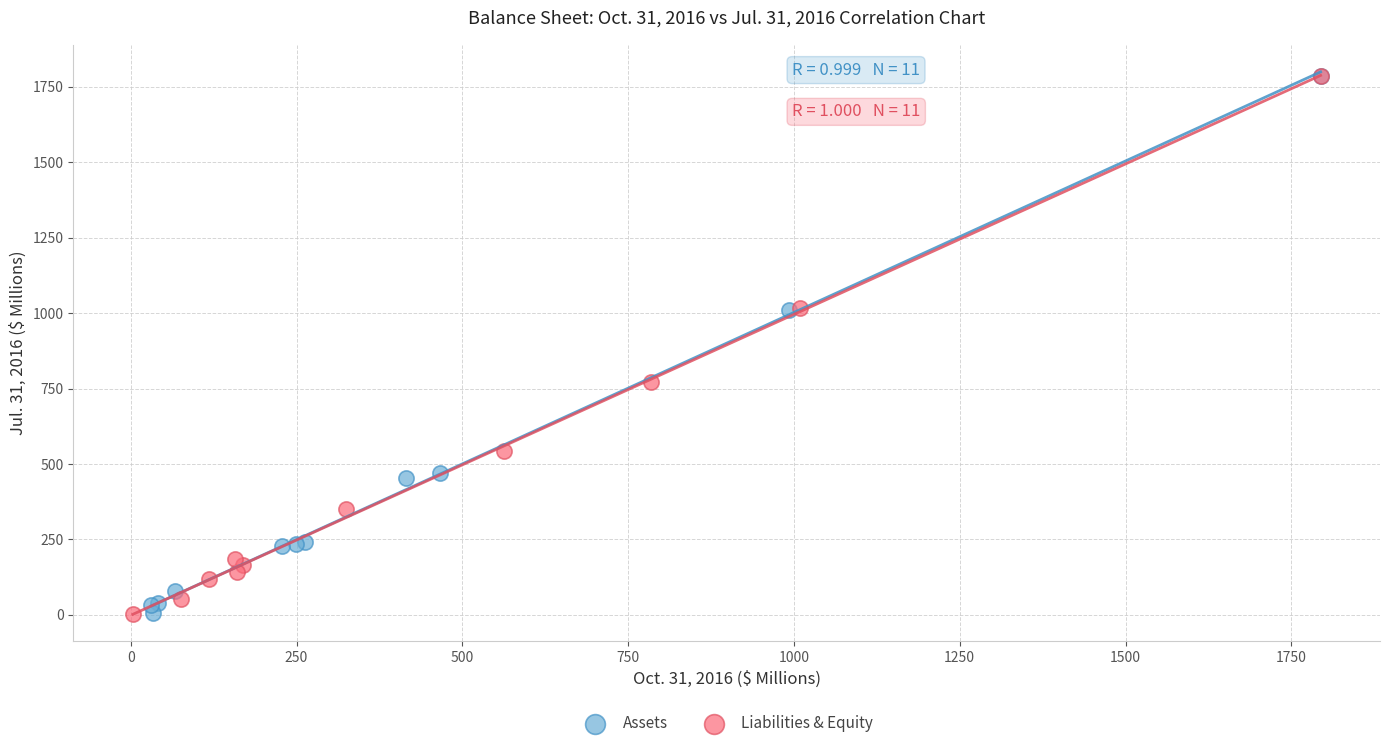

What are all the series names shown in the legend?

Assets, Liabilities & Equity